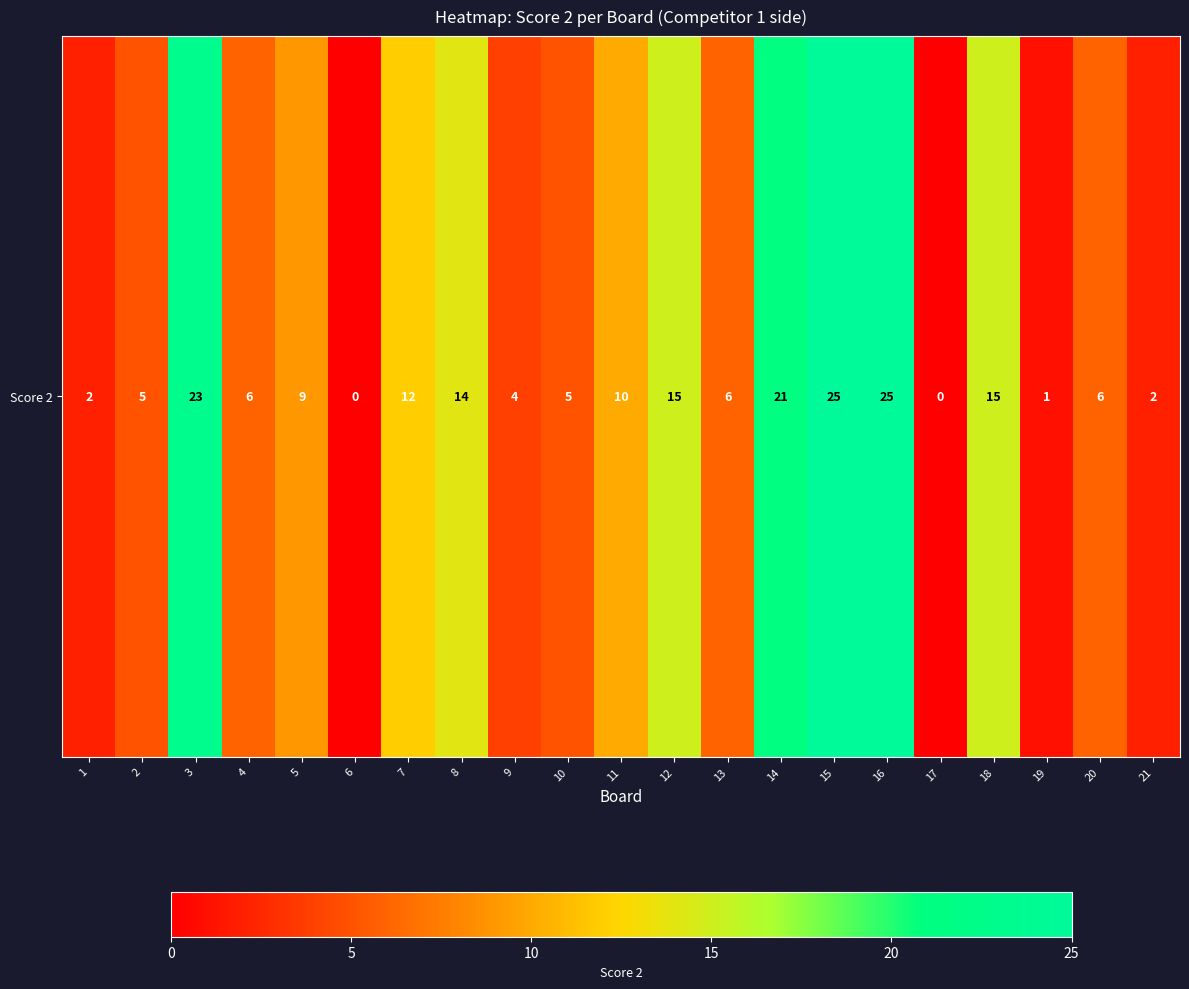

Which label corresponds to the largest value in the chart?

15